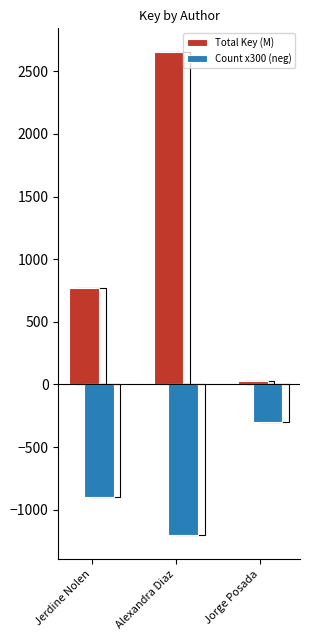

What is the value of the Count x300 (neg) bar at the 3rd from the left?

-300.0